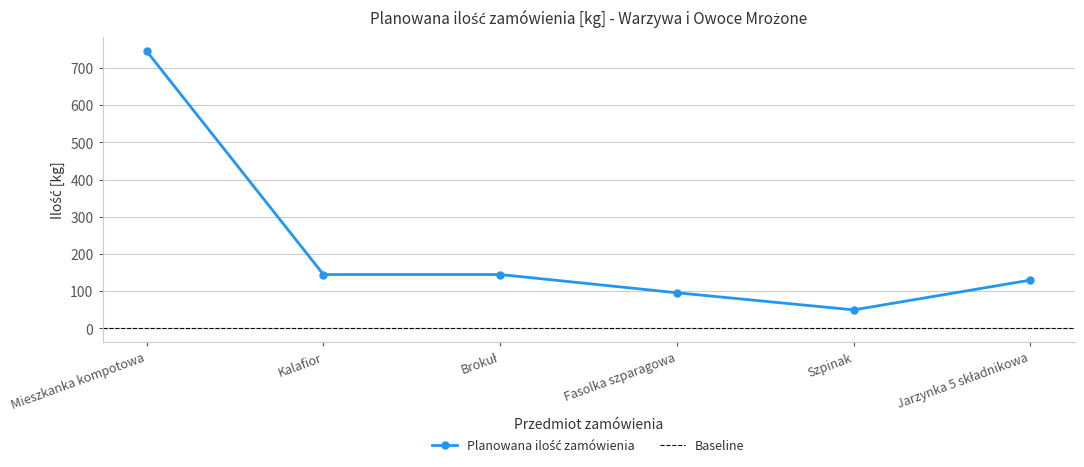

Reading left to right, list all the values displayed in this chart.

745	145	145	96	50	130